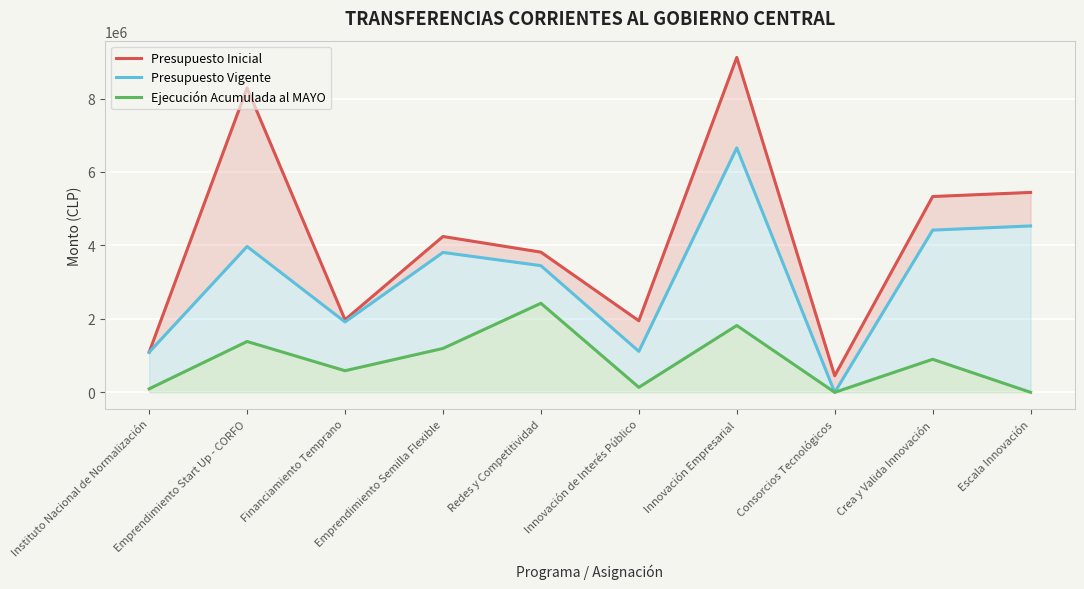

What position from the right is Financiamiento Temprano?

8